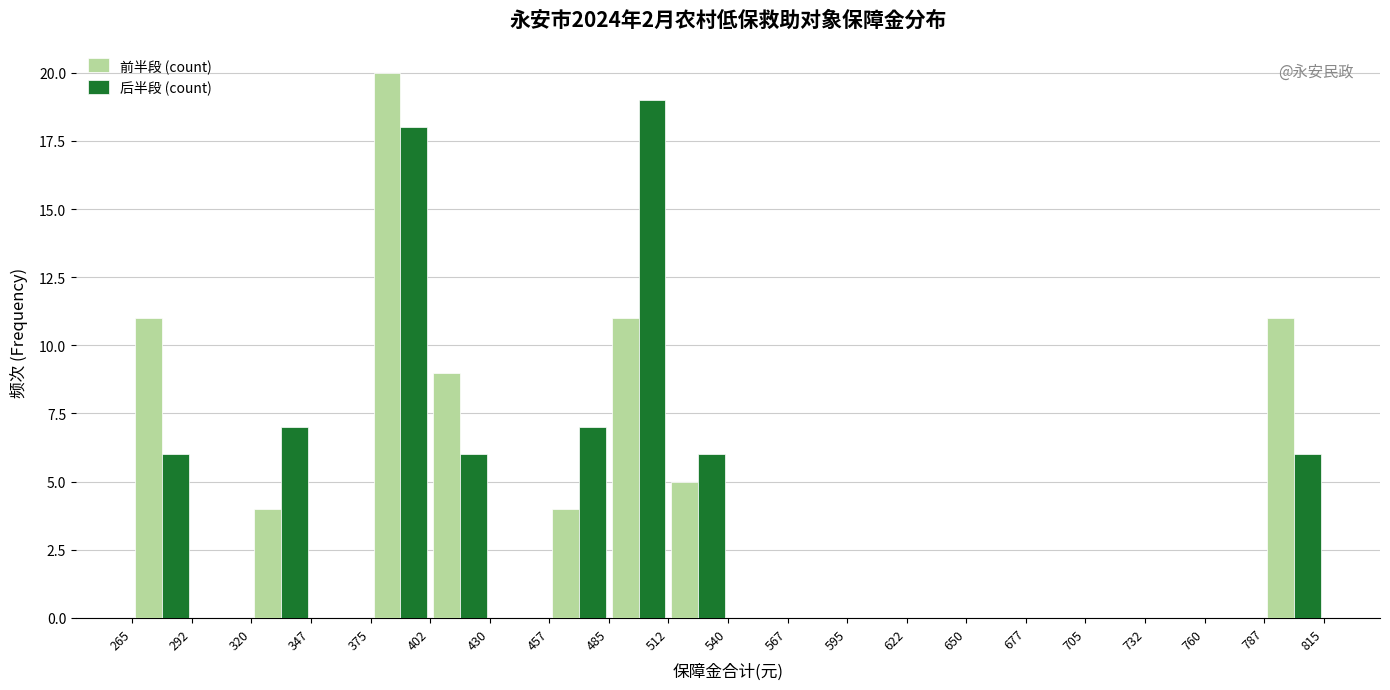

Reading left to right, transcribe this chart: for each range on the x-axis, give the height of each series' bar. The values are not printed on the chart, so give them approximately, as read against the axis.

265 to 292: 前半段 (count)=11	后半段 (count)=6
292 to 320: 前半段 (count)=0	后半段 (count)=0
320 to 347: 前半段 (count)=4	后半段 (count)=7
347 to 375: 前半段 (count)=0	后半段 (count)=0
375 to 402: 前半段 (count)=20	后半段 (count)=18
402 to 430: 前半段 (count)=9	后半段 (count)=6
430 to 457: 前半段 (count)=0	后半段 (count)=0
457 to 485: 前半段 (count)=4	后半段 (count)=7
485 to 512: 前半段 (count)=11	后半段 (count)=19
512 to 540: 前半段 (count)=5	后半段 (count)=6
540 to 567: 前半段 (count)=0	后半段 (count)=0
567 to 595: 前半段 (count)=0	后半段 (count)=0
595 to 622: 前半段 (count)=0	后半段 (count)=0
622 to 650: 前半段 (count)=0	后半段 (count)=0
650 to 677: 前半段 (count)=0	后半段 (count)=0
677 to 705: 前半段 (count)=0	后半段 (count)=0
705 to 732: 前半段 (count)=0	后半段 (count)=0
732 to 760: 前半段 (count)=0	后半段 (count)=0
760 to 787: 前半段 (count)=0	后半段 (count)=0
787 to 815: 前半段 (count)=11	后半段 (count)=6